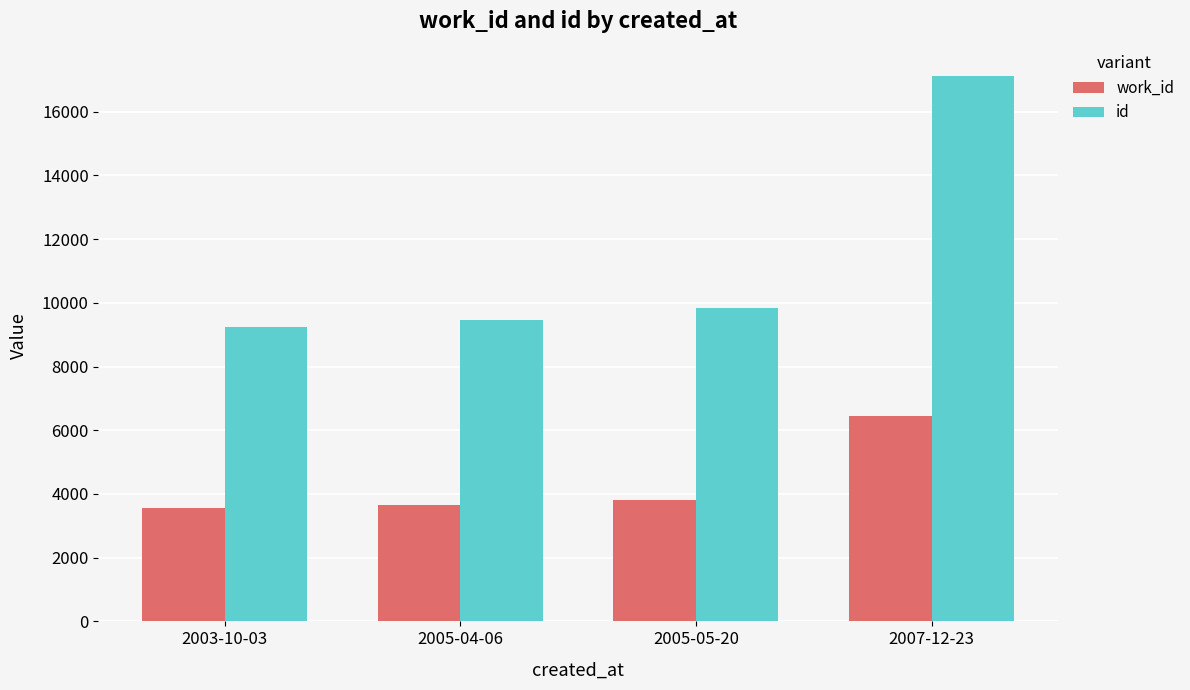

Between 2003-10-03 and 2007-12-23, which series saw the biggest shift?

id